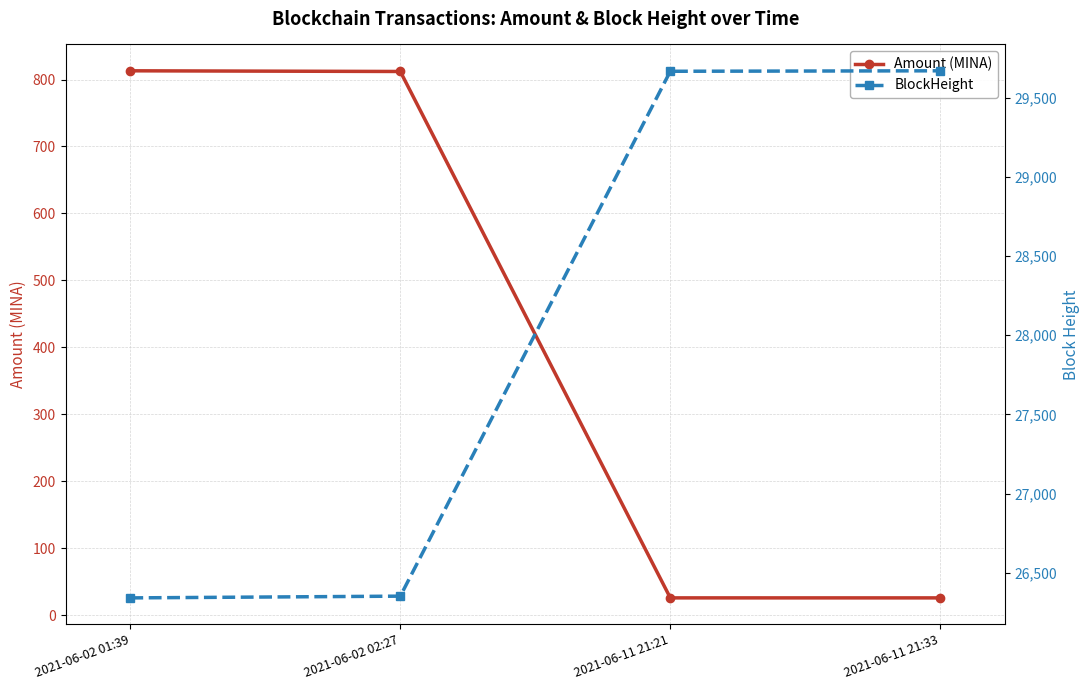

Which series changed the most between 2021-06-02 01:39 and 2021-06-11 21:33?

BlockHeight